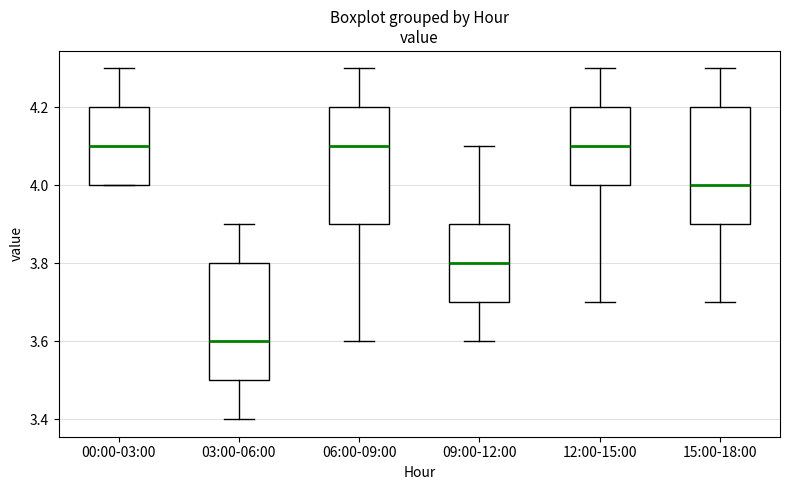

Where does the median line of the box for 15:00-18:00 sit on the y-axis? The values are not printed on the chart, so give them approximately, as read against the axis.

4.0